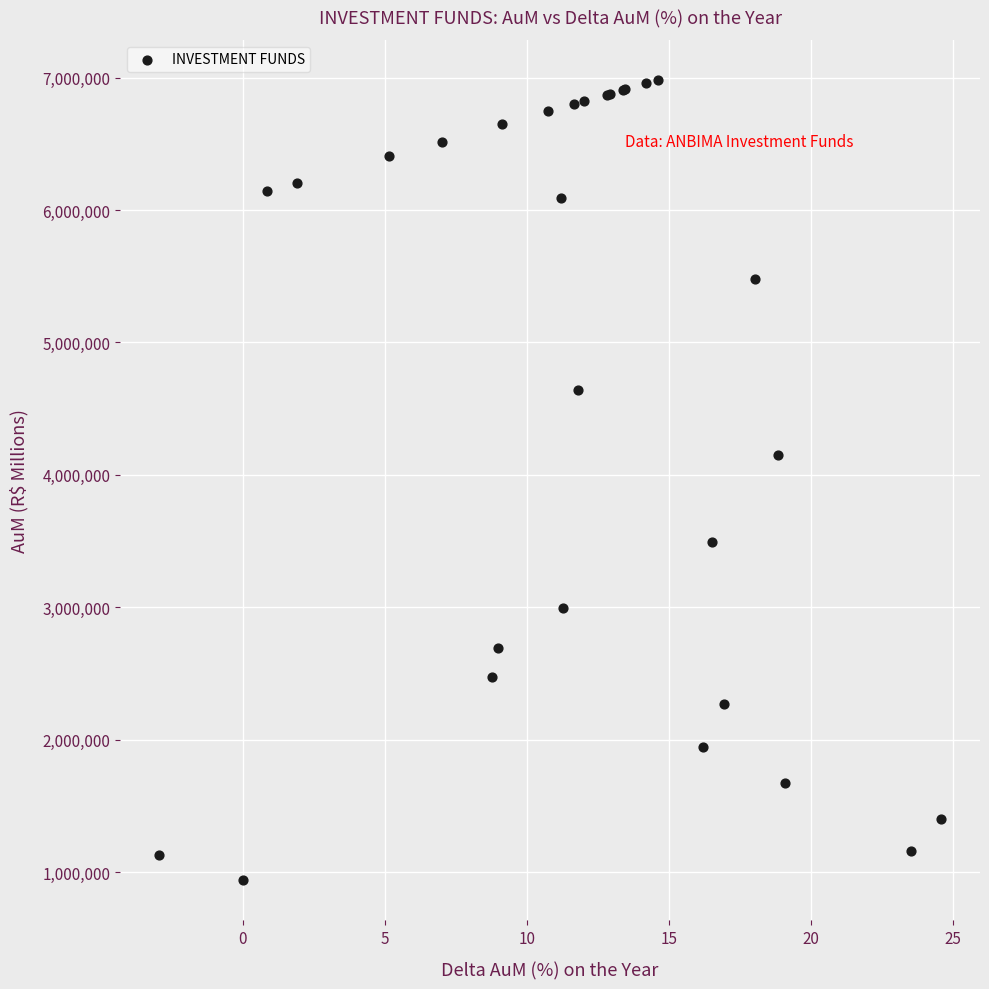

What Y value in the scatter plot is closest to 3961067?

4150962.5